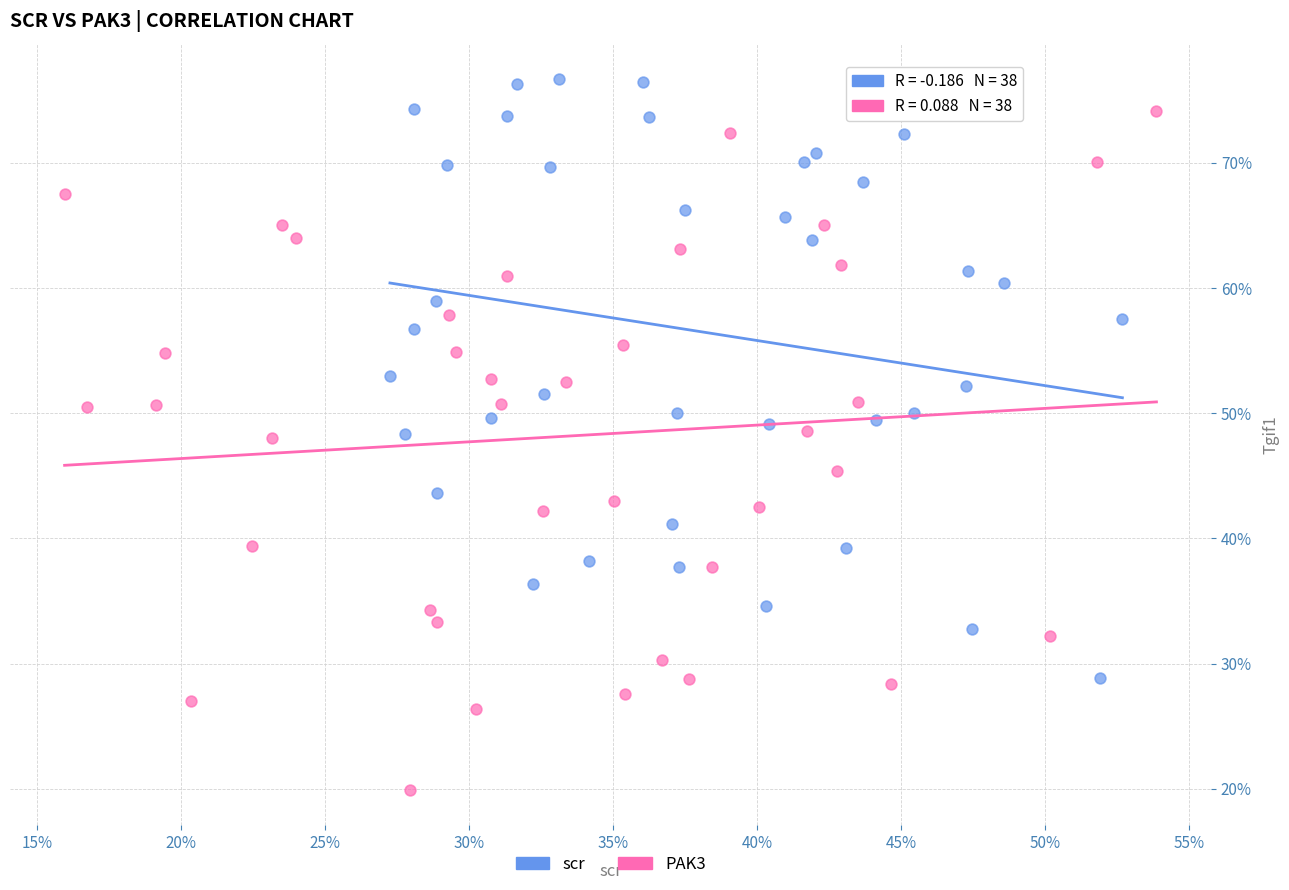

What are all the series names shown in the legend?

scr, PAK3